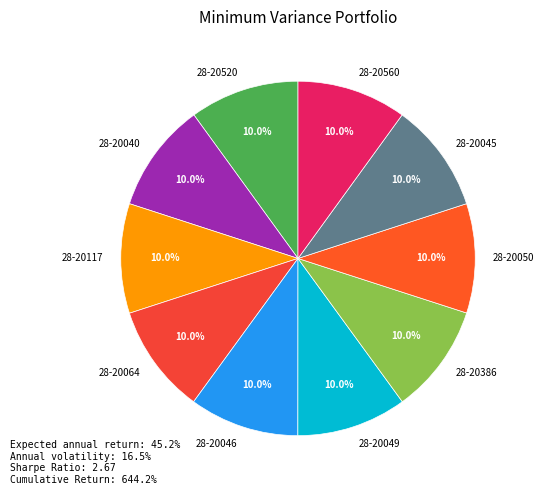

Combined, what portion of the pie is 28-20520 and 28-20117?

20.0%